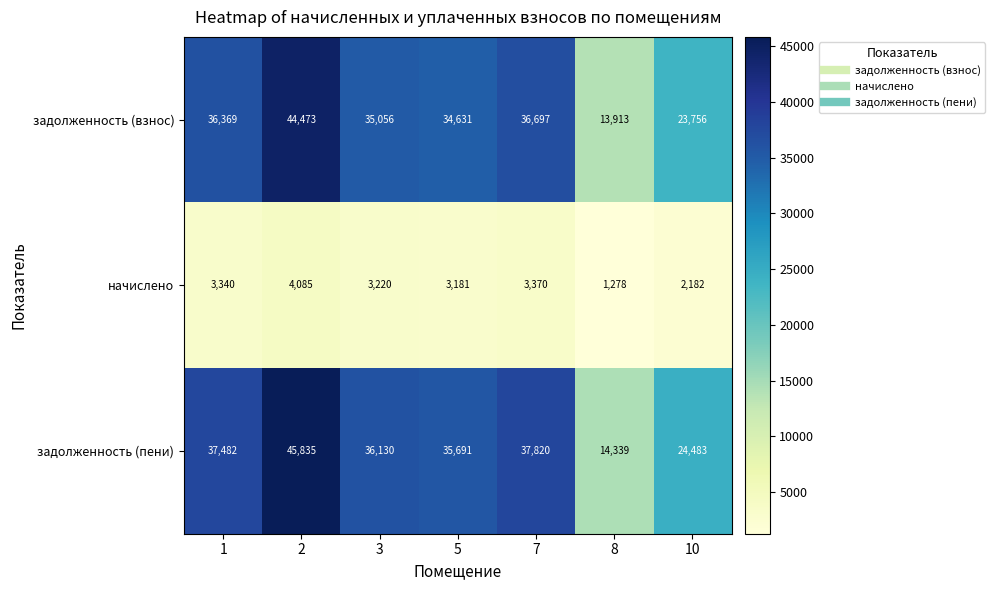

Where is начислено nearest to the value 2681?

10